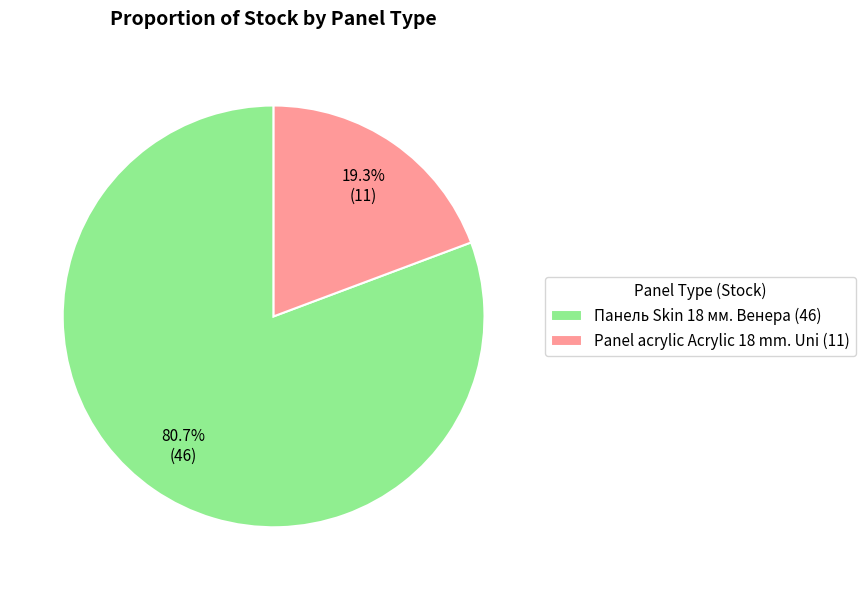

Which slice represents more than half of the pie?

Панель Skin 18 мм. Венера